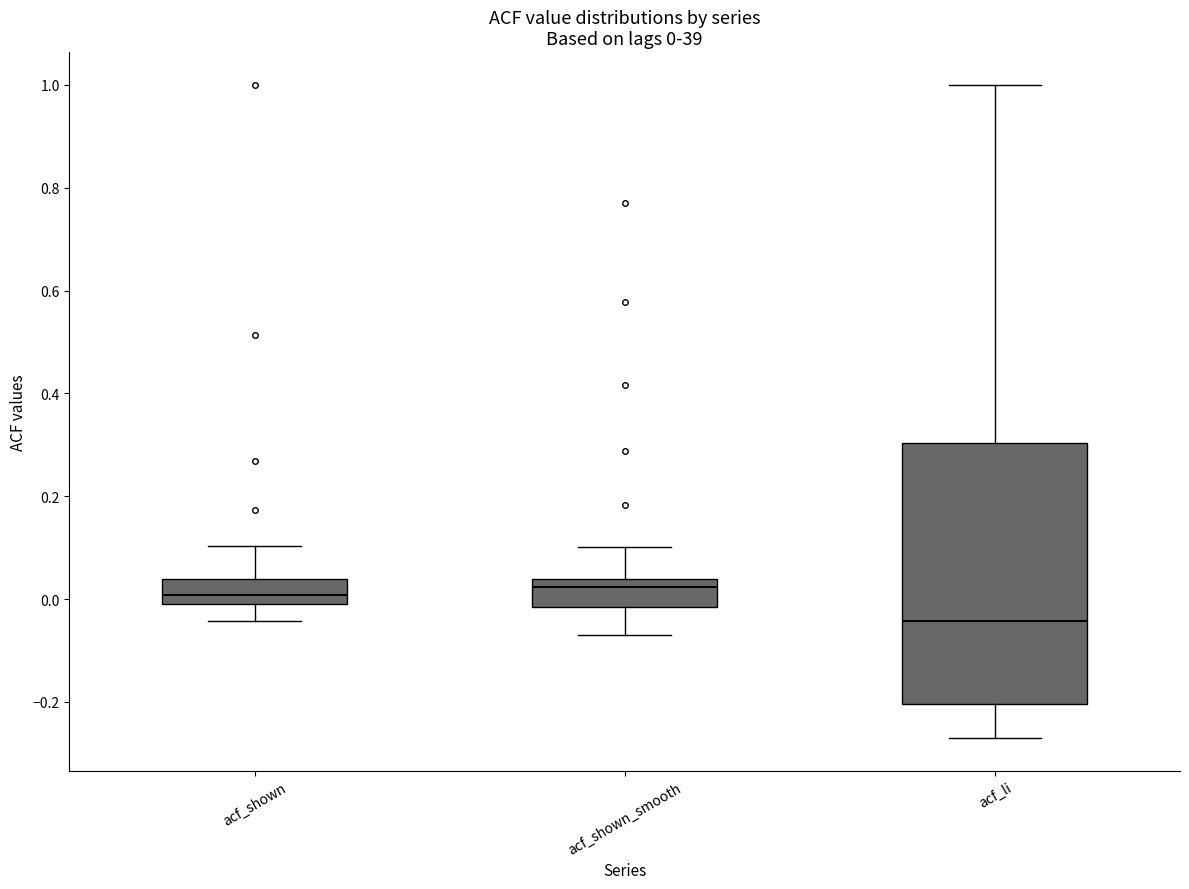

Which box is the tallest, from its lower edge to its upper edge?

acf_li